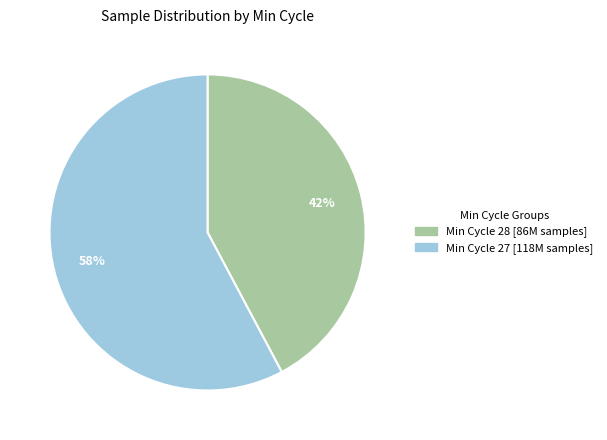

Is there a majority slice in this chart?

Yes